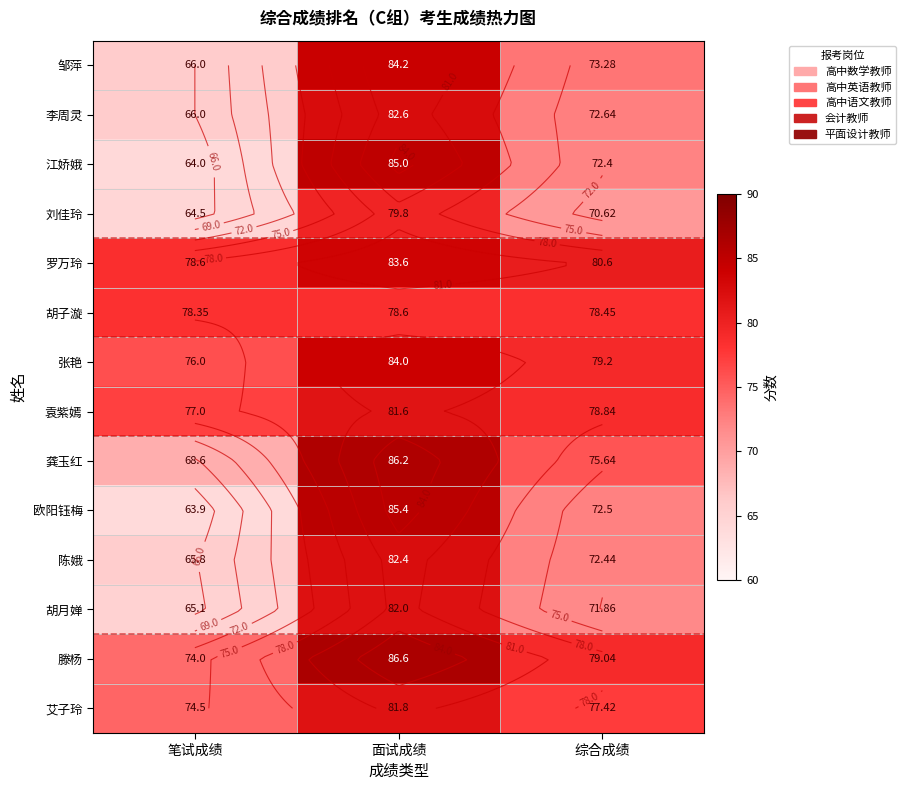

At which category is the sum across all series the highest?

面试成绩